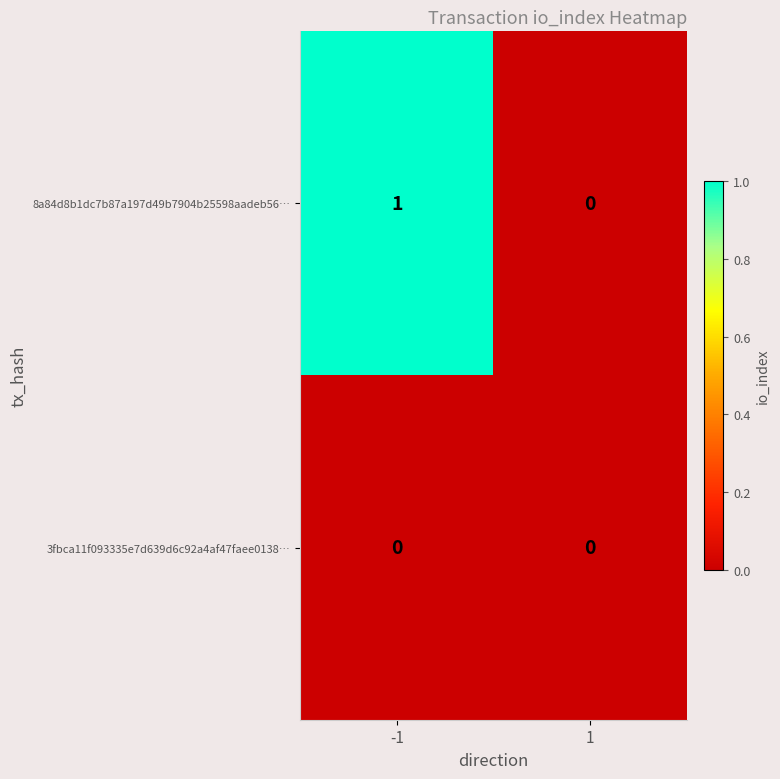

At which category is the sum across all series the highest?

-1